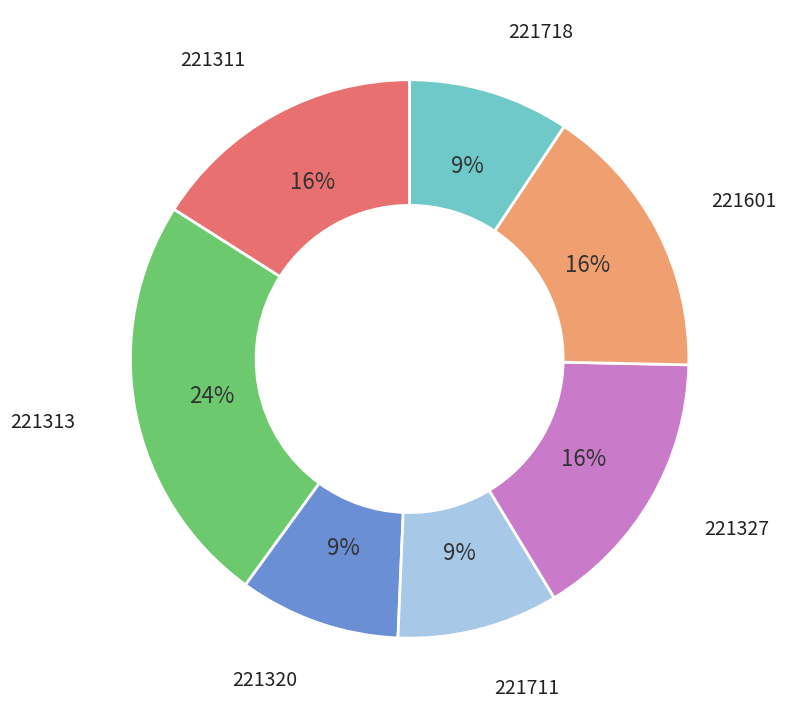

Count the number of slices in the pie.

7